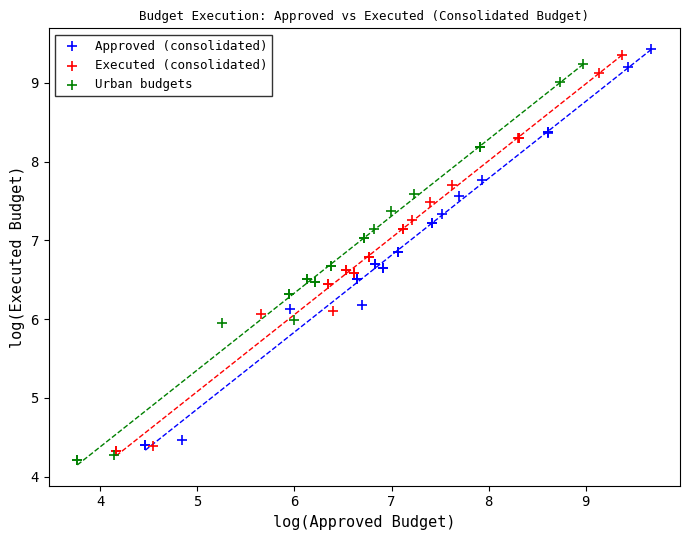

Which series contains the lowest Y value?

Urban budgets